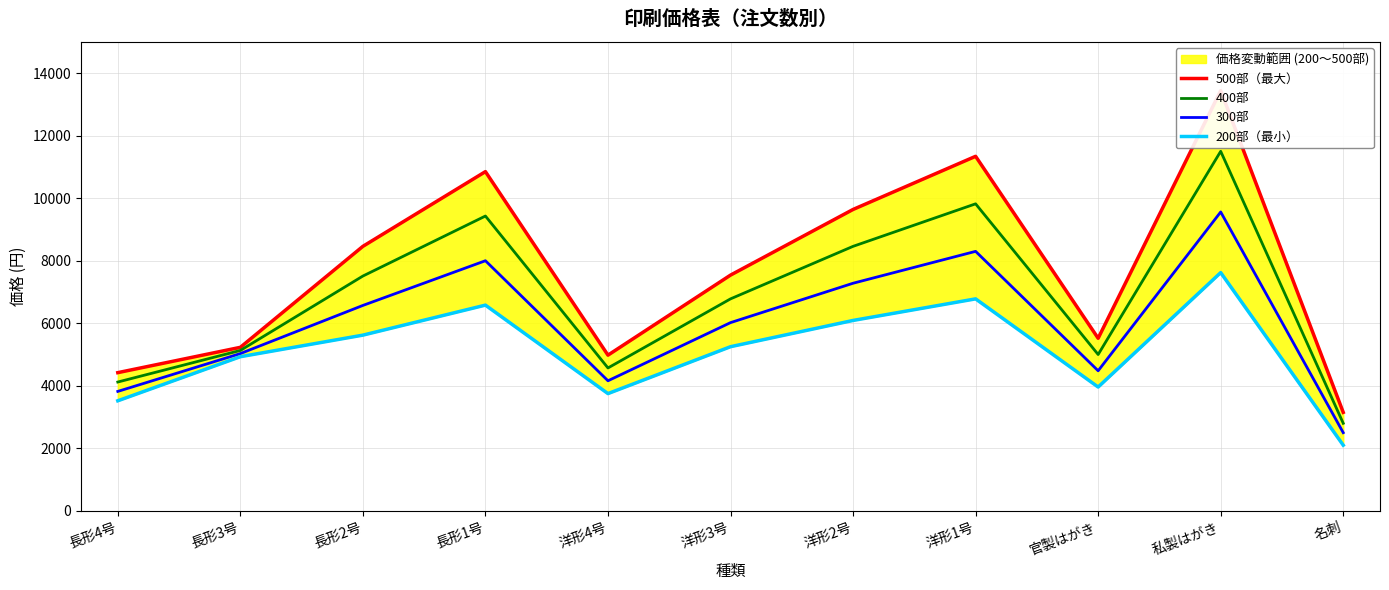

In 400部, how many points are higher than both neighbors (excluding endpoints)?

3